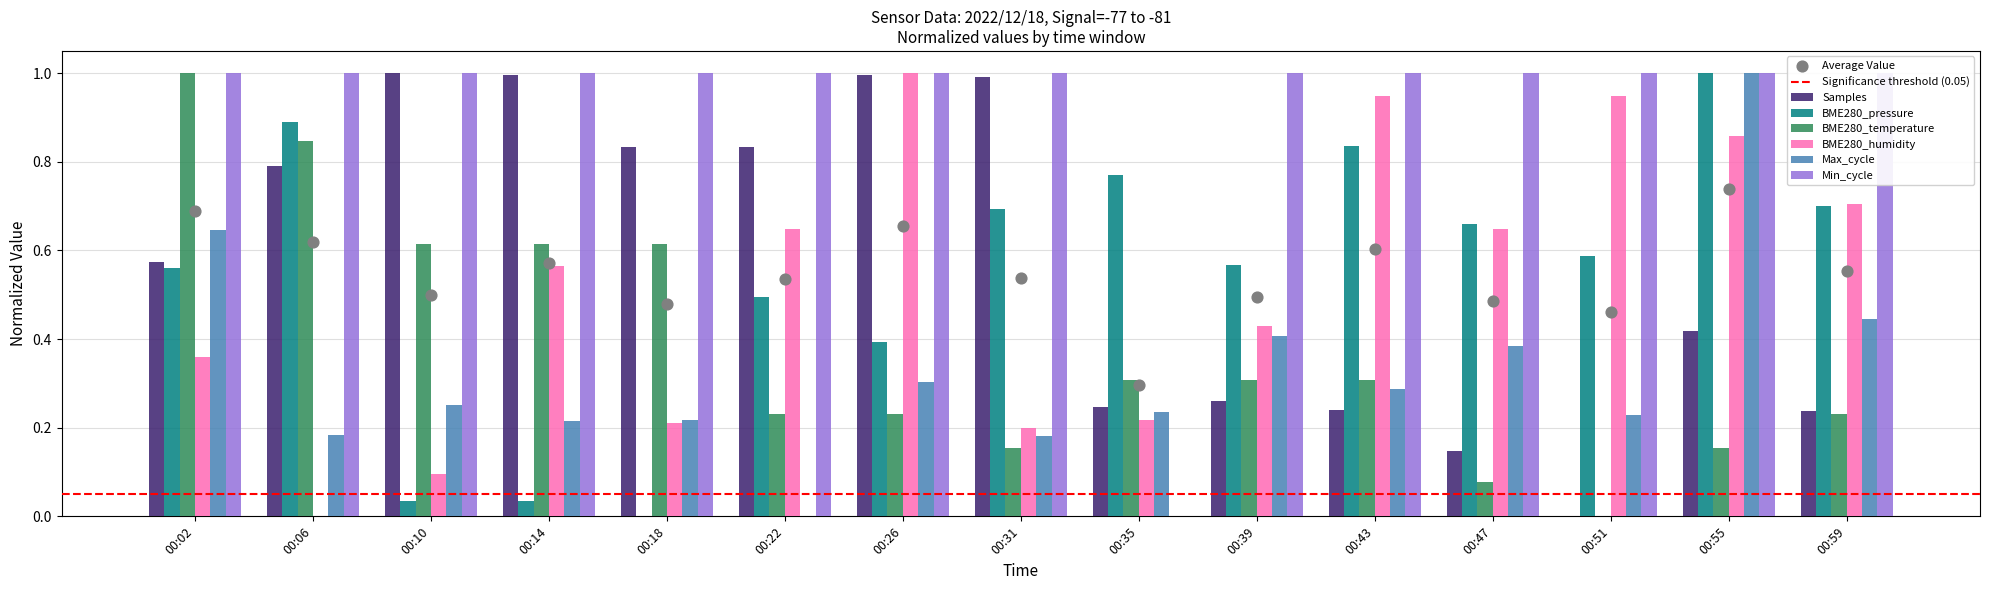

Is the value of Max_cycle at 00:18 greater than the value of BME280_pressure at 00:14?

Yes